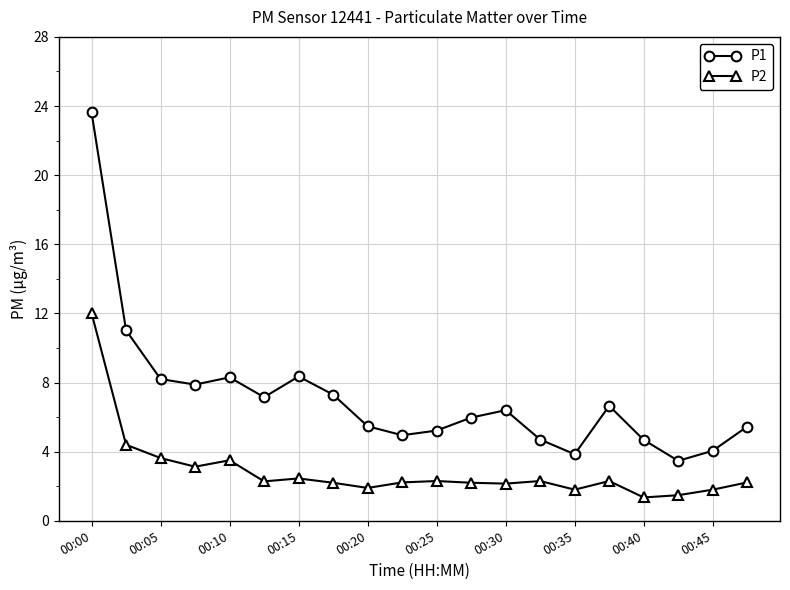

Which series has the largest total across all categories?

P1